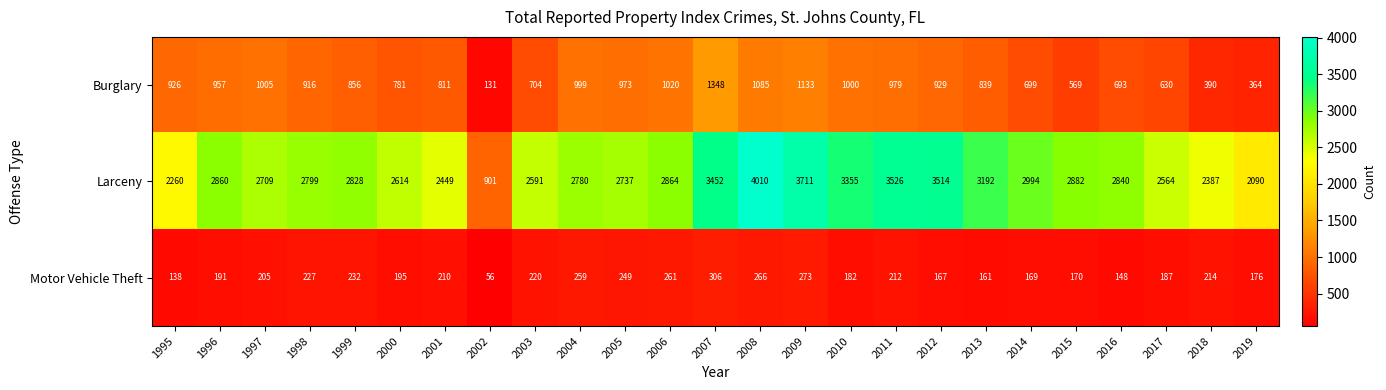

What is the approximate value of Larceny at 2005, to the nearest 100?

2700